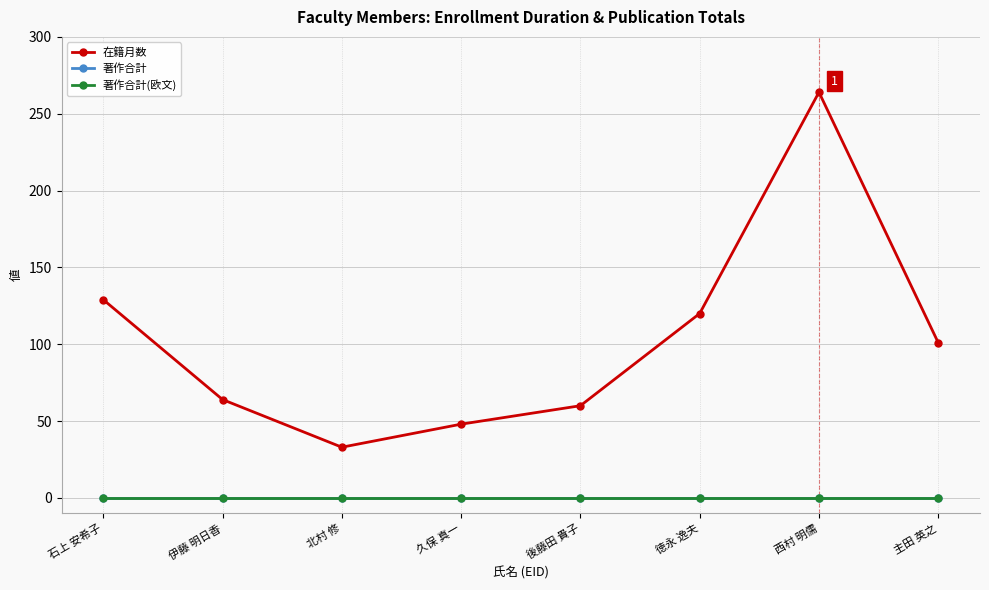

Is this an area chart (filled region under the line)?

No